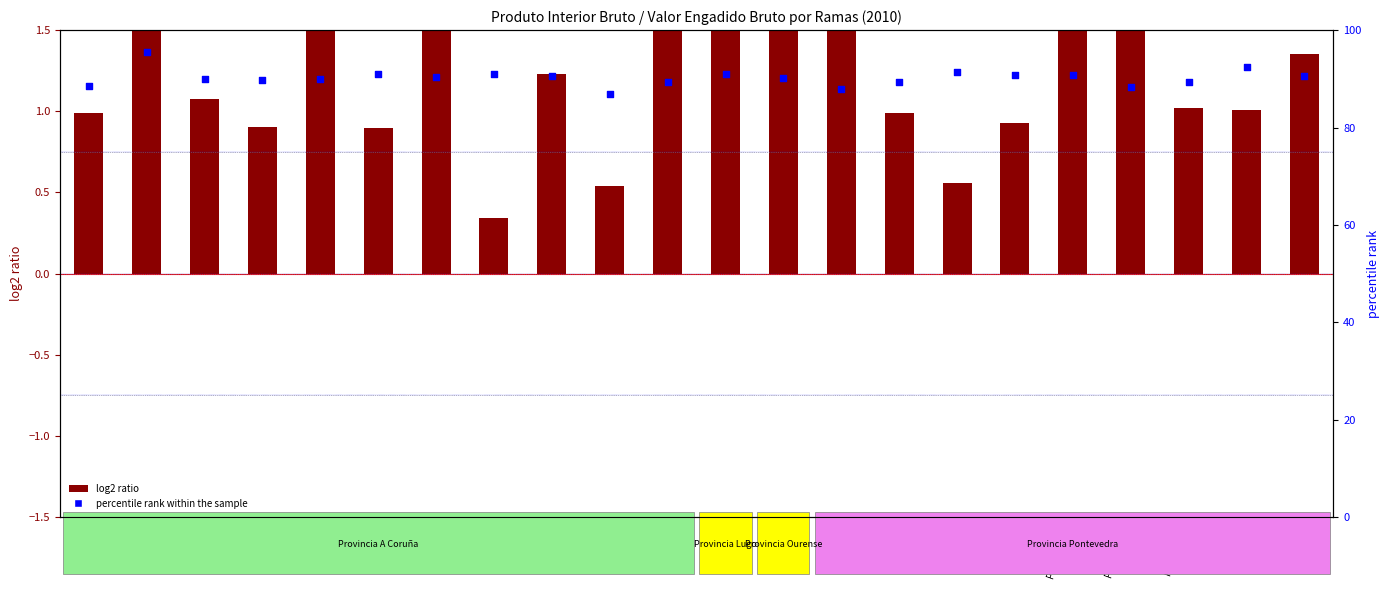

Which series has the largest Y range (max minus min)?

percentile rank within the sample